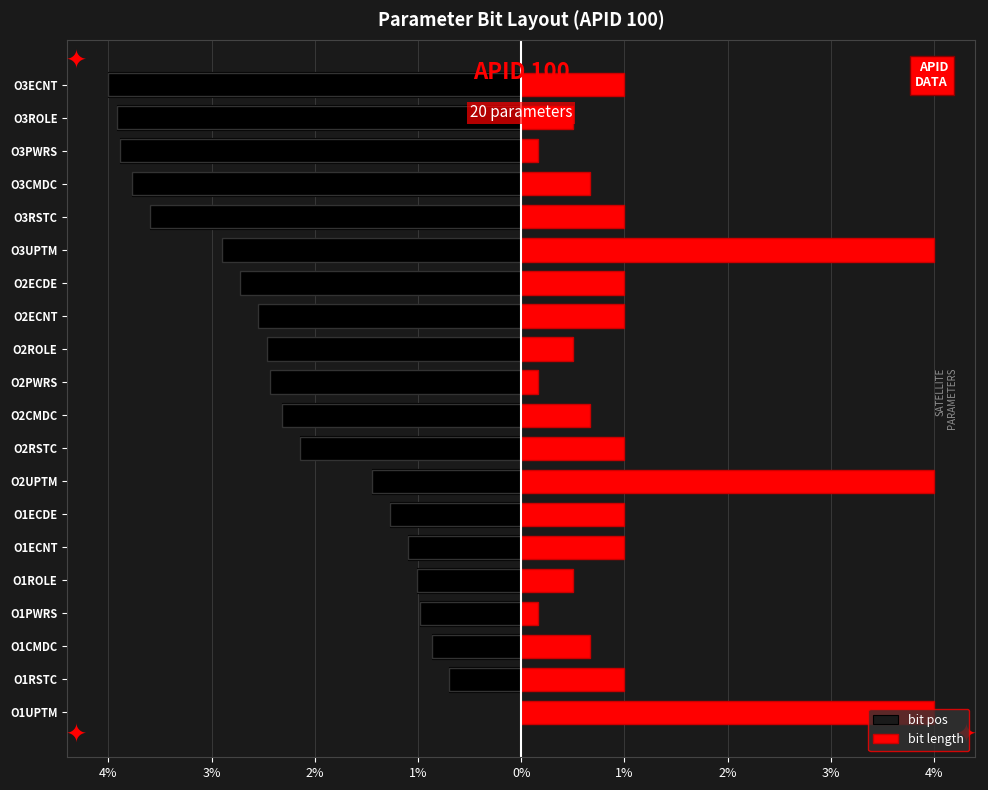

Which series has the widest spread of values?

bit pos